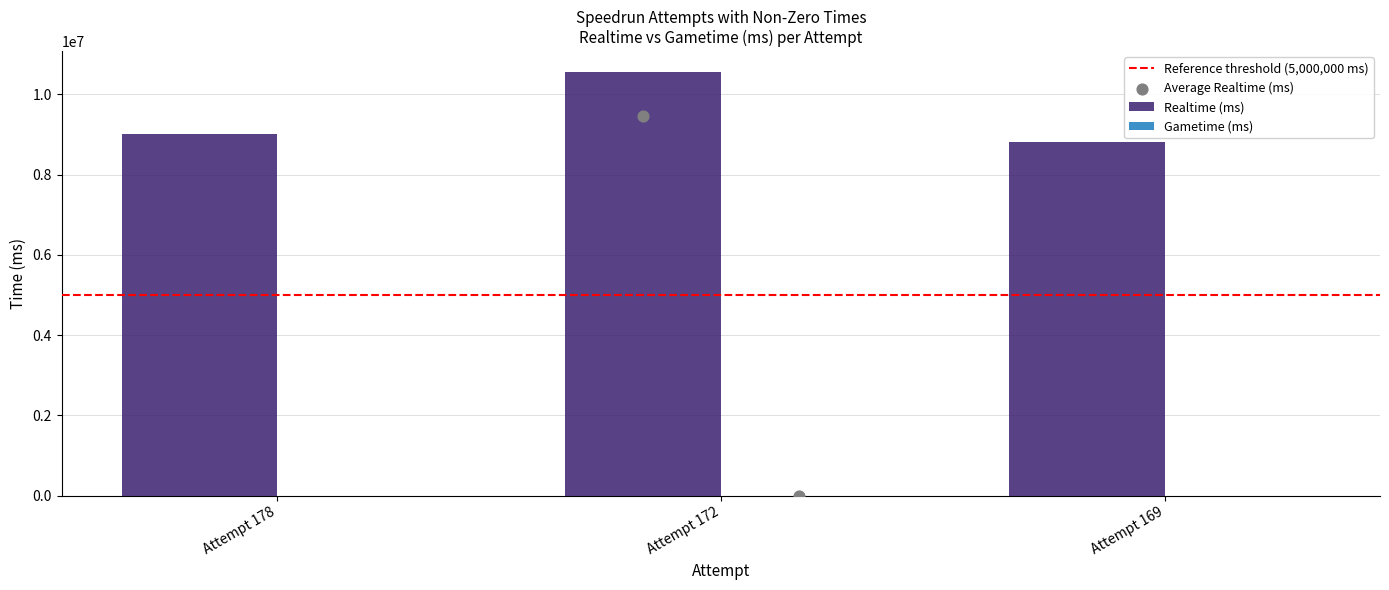

Between Attempt 172 and Attempt 169, which is larger?

Attempt 172